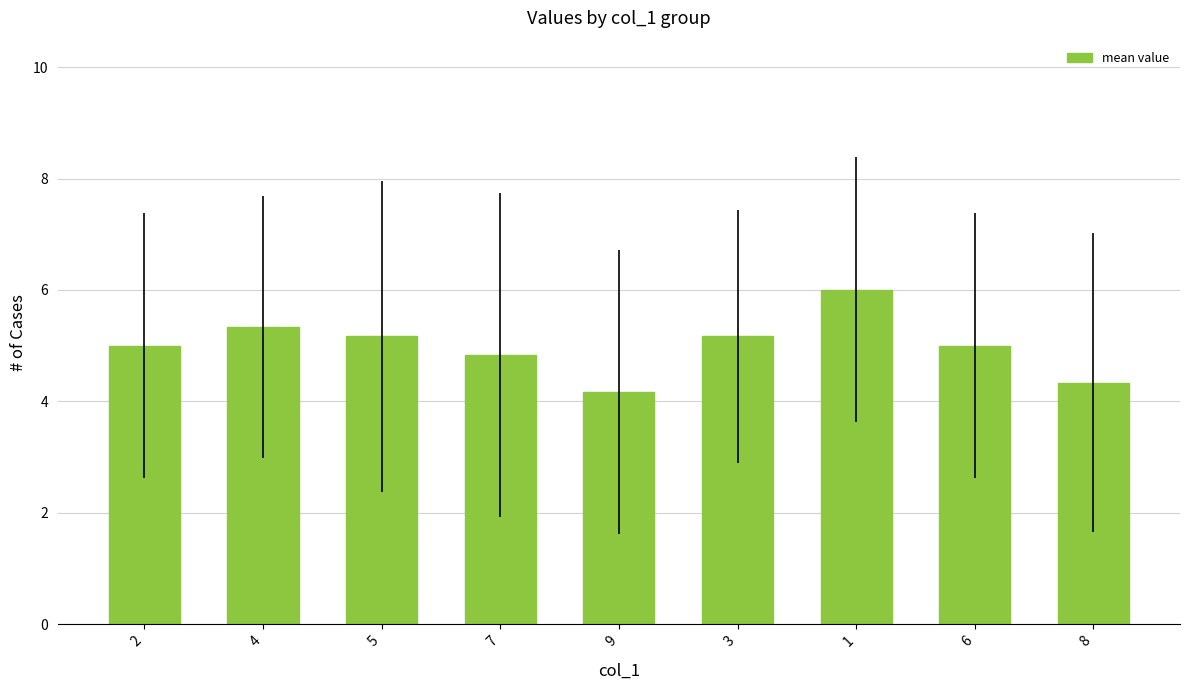

What position from the left is 4?

2